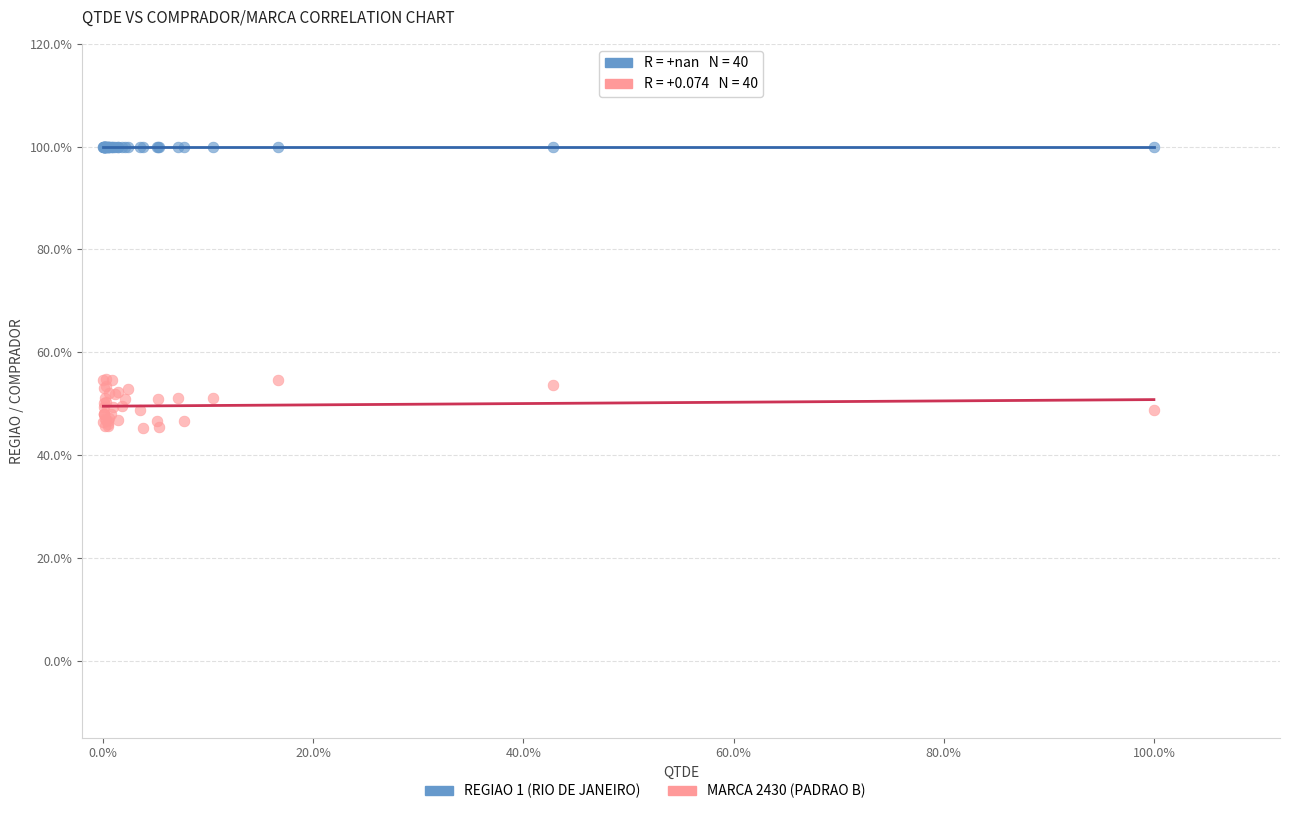

Which series contains the lowest Y value?

MARCA 2430 (PADRAO B)